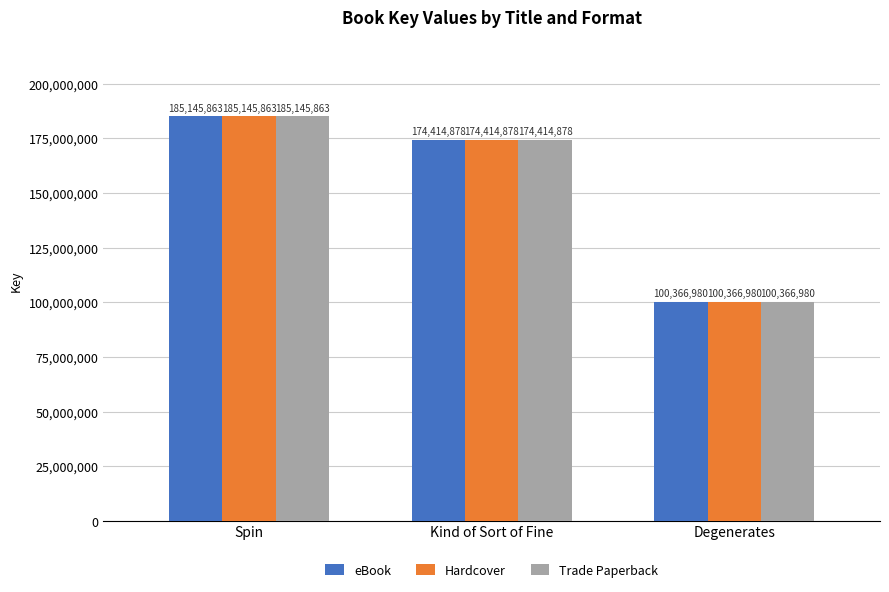

What is the sum of the Trade Paperback values at Degenerates and Spin?

285512843